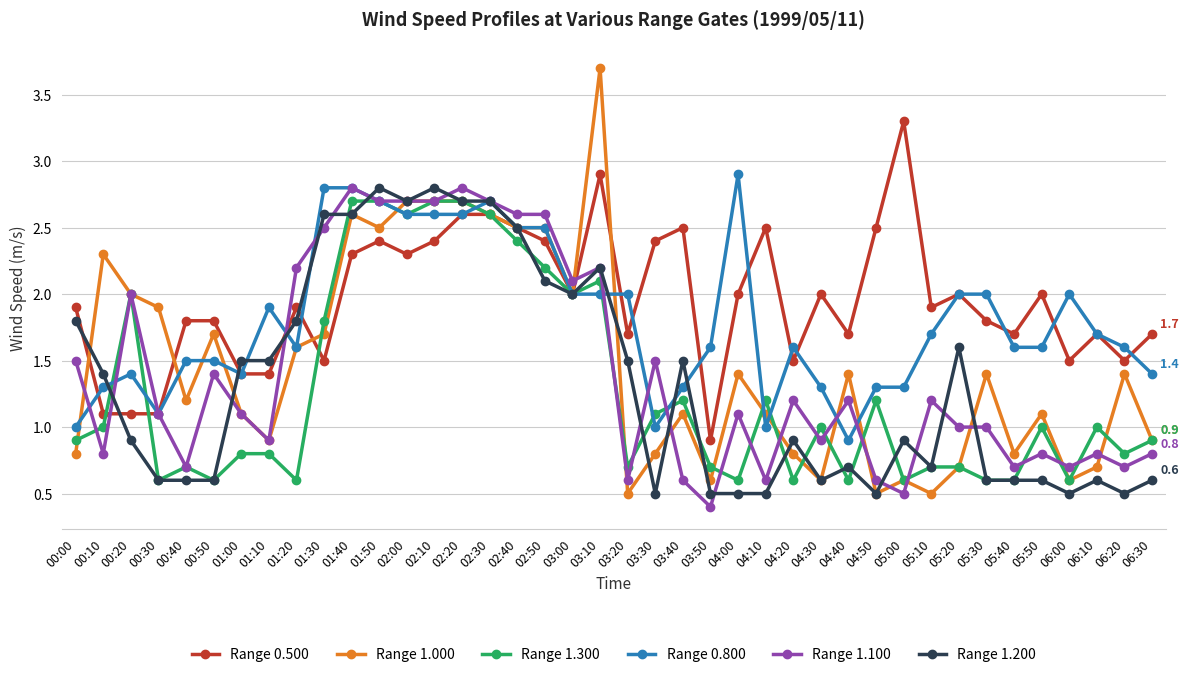

Between 00:40 and 02:30, which series saw the biggest shift?

Range 1.200